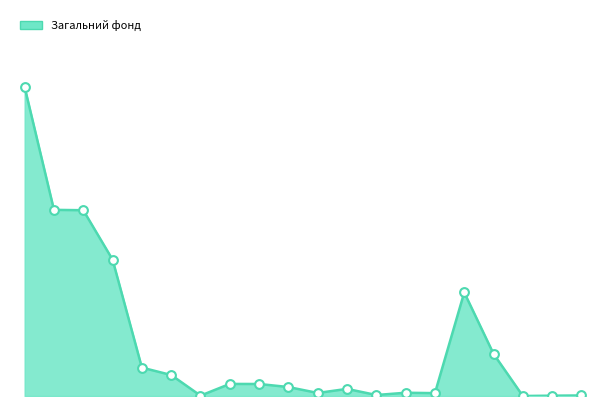

Is this an area chart (filled region under the line)?

Yes